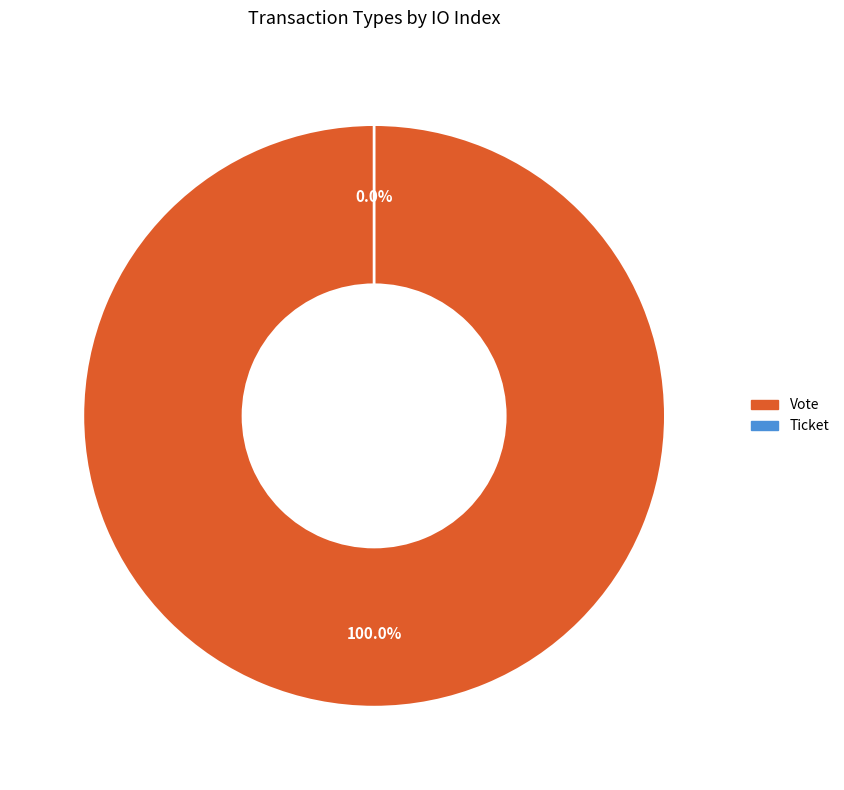

Rank the categories by value from lowest to highest.

Ticket, Vote